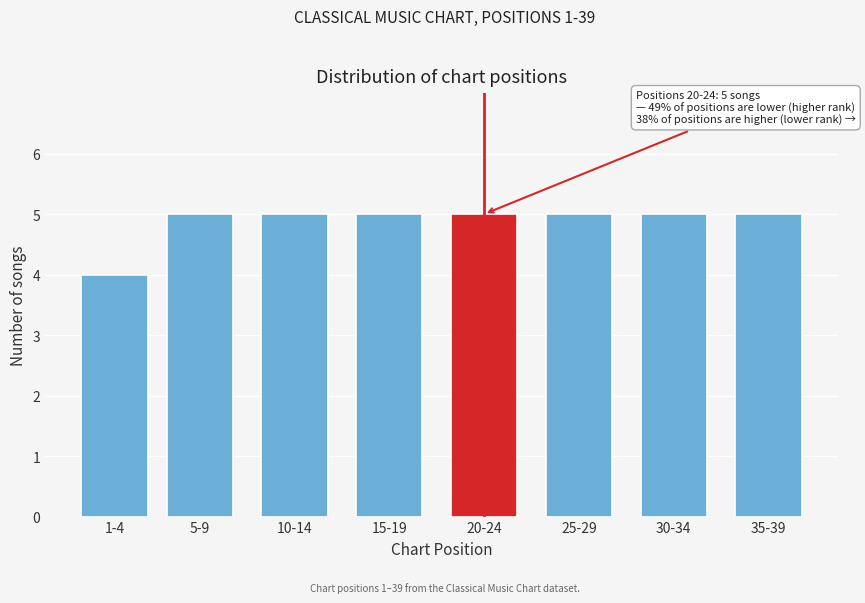

Reading right to left, list all the values displayed in this chart.

5	5	5	5	5	5	5	4